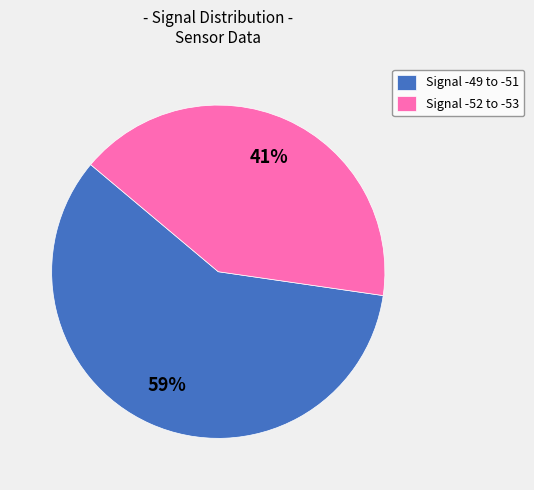

Which slice is the smallest?

Signal -52 to -53